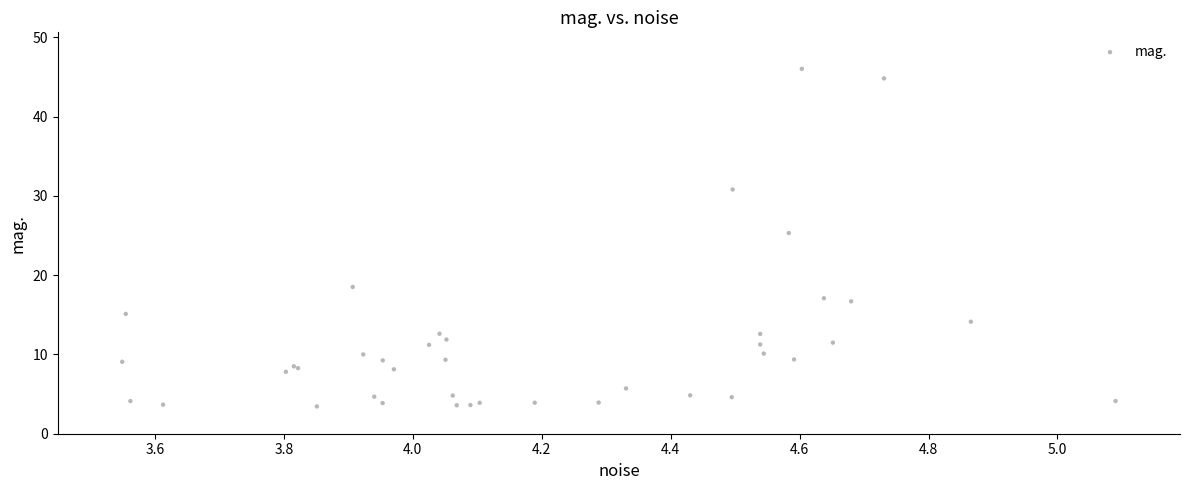

What Y value in the scatter plot is closest to 24?

25.3